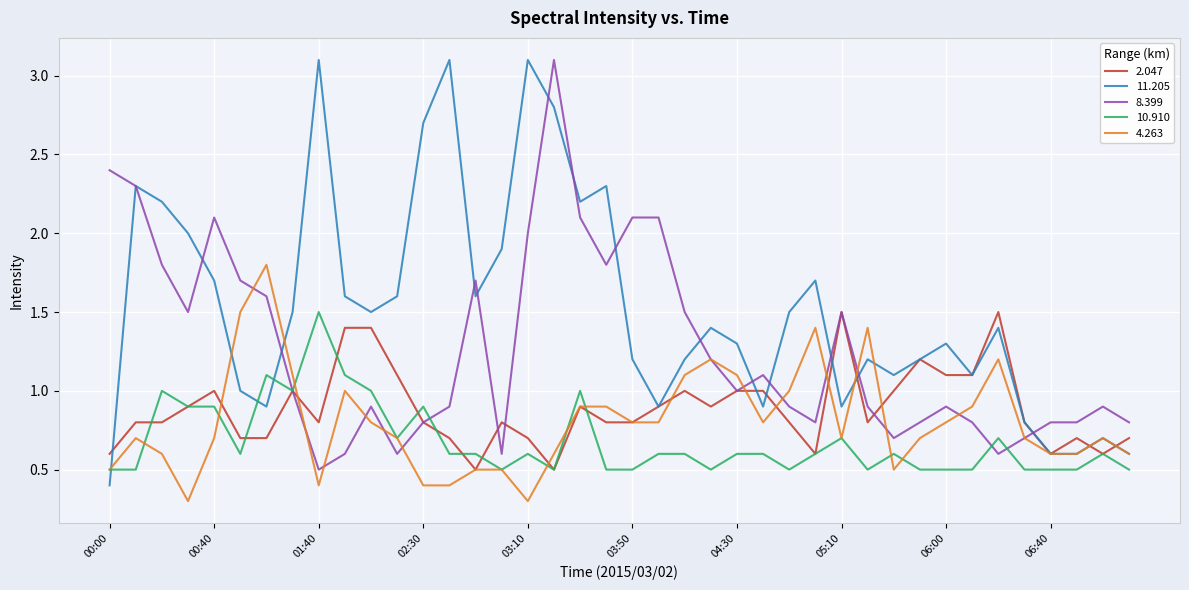

Which series has the largest total across all categories?

11.205